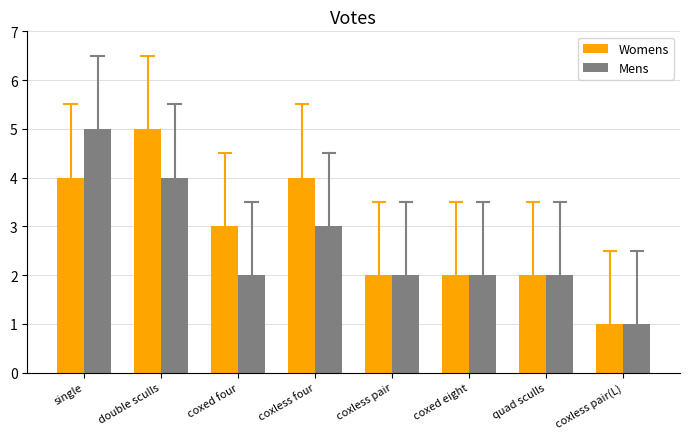

Where does the Mens series first go above 2?

single